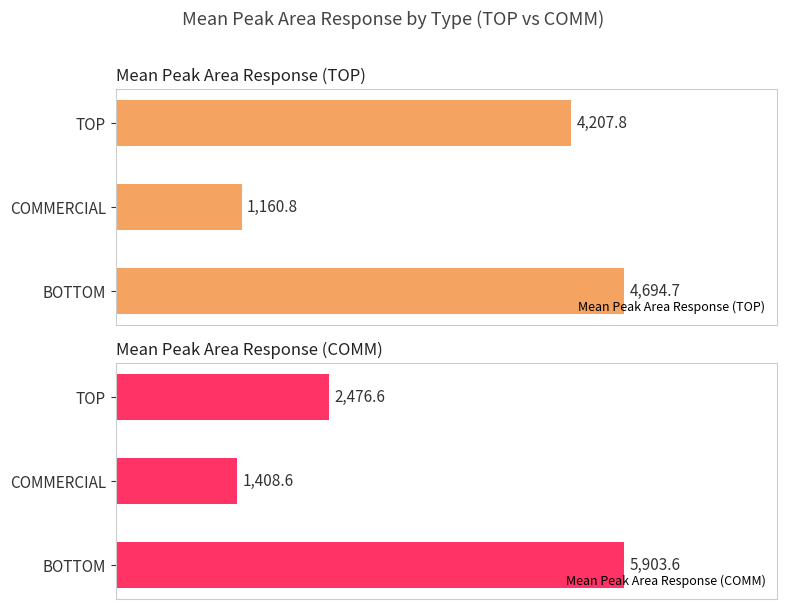

True or false: Mean Peak Area Response (TOP) has a value of 4694.7 at BOTTOM.

True